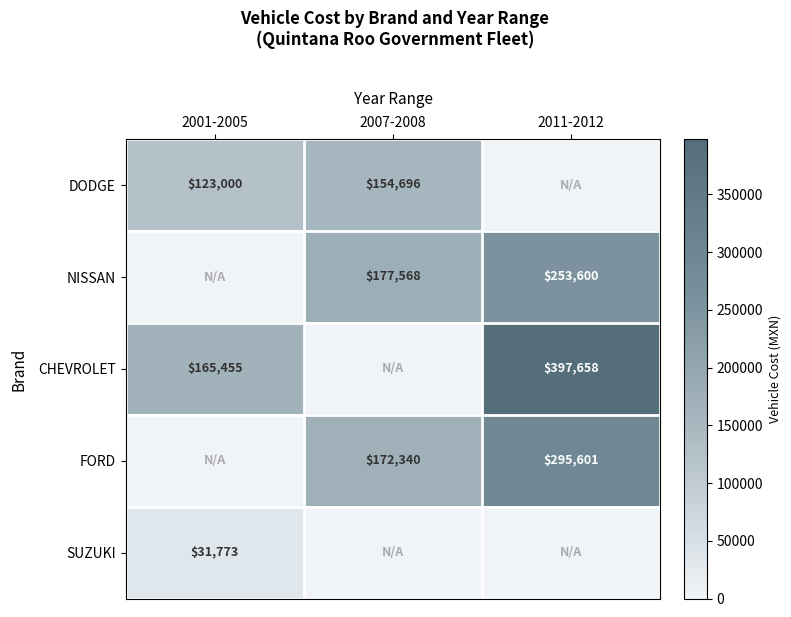

The DODGE series shows 123000 at 2001-2005. True or false?

True